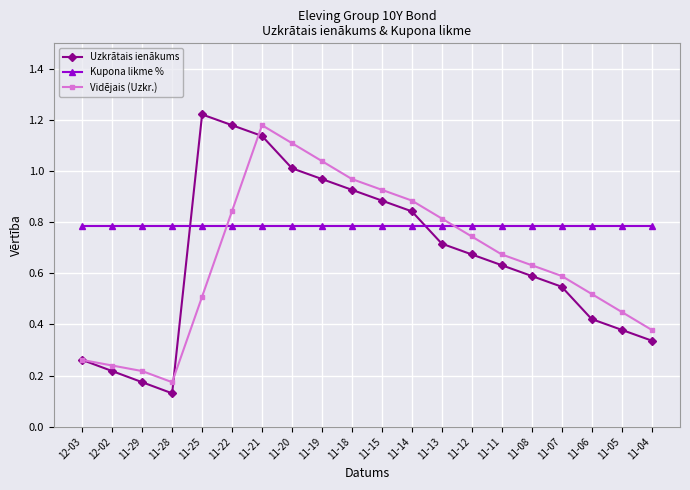

True or false: Uzkrātais ienākums has more than 2 interior local peaks.

False